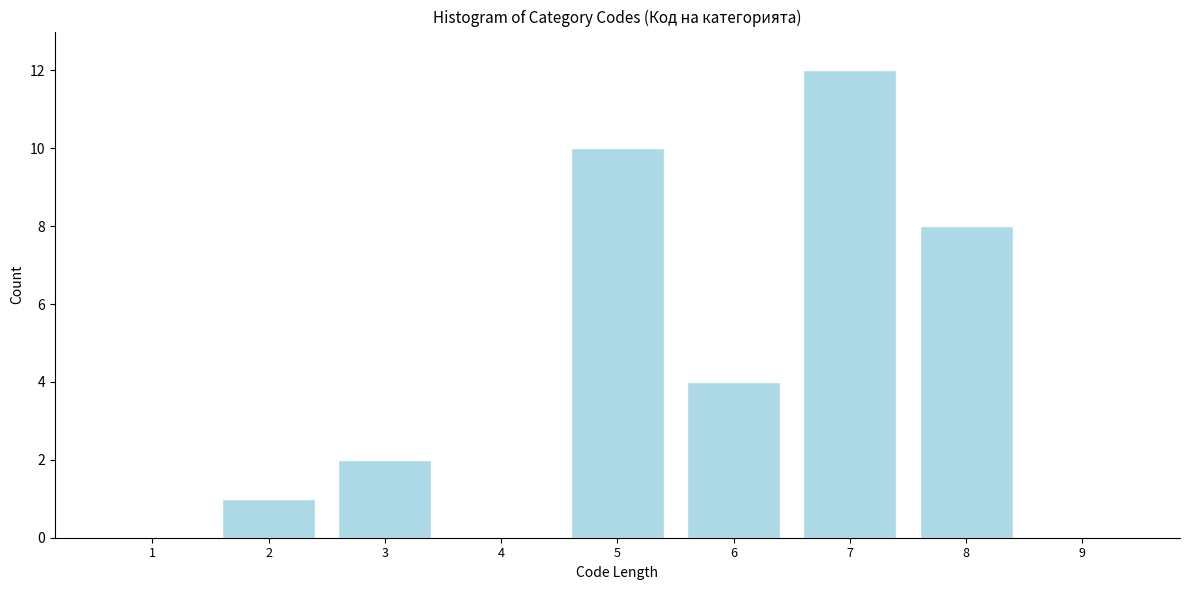

Reading right to left, extract all data points from this chart.

9=0	8=8	7=12	6=4	5=10	4=0	3=2	2=1	1=0